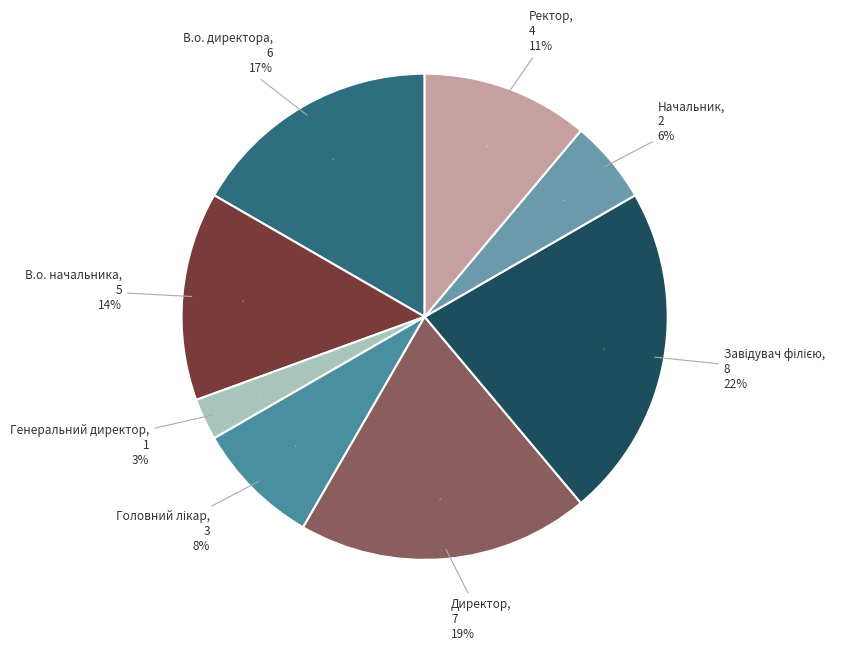

To the nearest percent, what is the average slice percentage?

12%